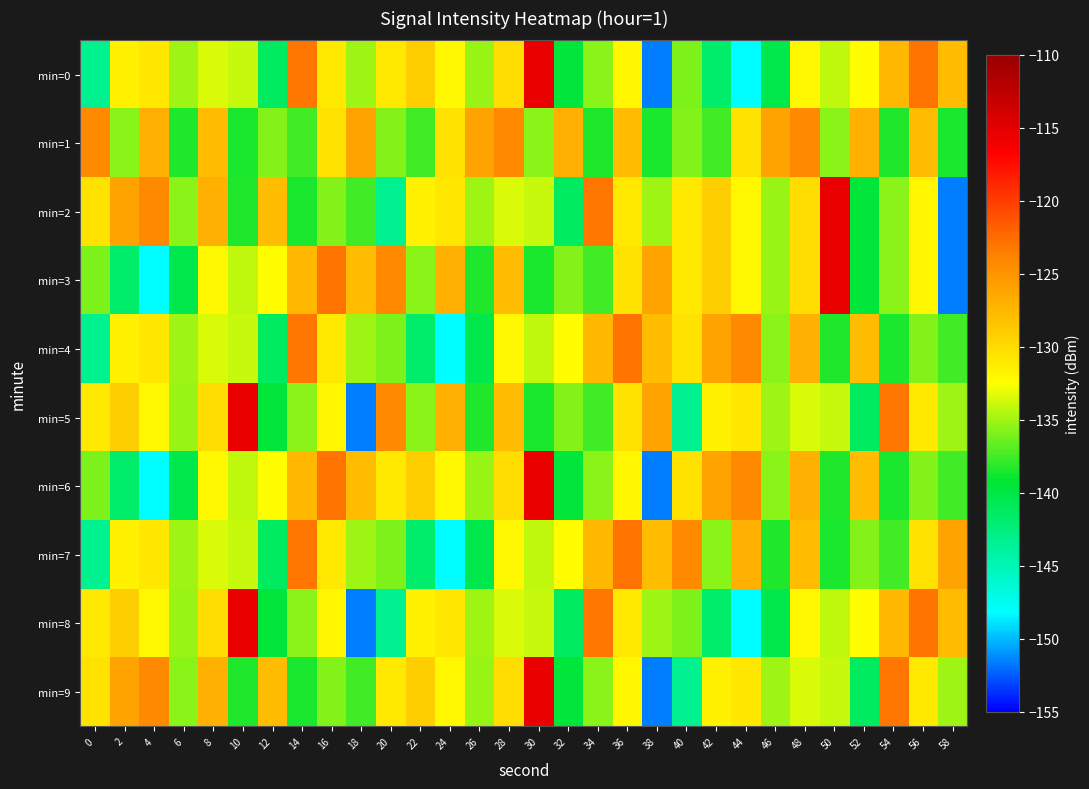

Reading left to right, extract all data points from this chart.

min=0: 0=-143.3	2=-131.5	4=-130.8	6=-135.0	8=-133.5	10=-134.0	12=-141.2	14=-123.2	16=-131.1	18=-135.1	20=-130.9	22=-129.1	24=-132.1	26=-135.3	28=-130.1	30=-115.6	32=-139.7	34=-135.6	36=-131.9	38=-151.6	40=-135.9	42=-141.7	44=-148.3	46=-140.4	48=-132.1	50=-134.2	52=-132.3	54=-127.5	56=-122.9	58=-127.9
min=1: 0=-124.3	2=-135.5	4=-126.9	6=-138.3	8=-127.8	10=-138.5	12=-135.7	14=-137.4	16=-130.6	18=-126.2	20=-135.7	22=-137.4	24=-130.6	26=-126.2	28=-124.3	30=-135.5	32=-126.9	34=-138.3	36=-127.8	38=-138.5	40=-135.7	42=-137.4	44=-130.6	46=-126.2	48=-124.3	50=-135.5	52=-126.9	54=-138.3	56=-127.8	58=-138.5
min=2: 0=-130.6	2=-126.2	4=-124.3	6=-135.5	8=-126.9	10=-138.3	12=-127.8	14=-138.5	16=-135.7	18=-137.4	20=-143.3	22=-131.5	24=-130.8	26=-135.0	28=-133.5	30=-134.0	32=-141.2	34=-123.2	36=-131.1	38=-135.1	40=-130.9	42=-129.1	44=-132.1	46=-135.3	48=-130.1	50=-115.6	52=-139.7	54=-135.6	56=-131.9	58=-151.6
min=3: 0=-135.9	2=-141.7	4=-148.3	6=-140.4	8=-132.1	10=-134.2	12=-132.3	14=-127.5	16=-122.9	18=-127.9	20=-124.3	22=-135.5	24=-126.9	26=-138.3	28=-127.8	30=-138.5	32=-135.7	34=-137.4	36=-130.6	38=-126.2	40=-130.9	42=-129.1	44=-132.1	46=-135.3	48=-130.1	50=-115.6	52=-139.7	54=-135.6	56=-131.9	58=-151.6
min=4: 0=-143.3	2=-131.5	4=-130.8	6=-135.0	8=-133.5	10=-134.0	12=-141.2	14=-123.2	16=-131.1	18=-135.1	20=-135.9	22=-141.7	24=-148.3	26=-140.4	28=-132.1	30=-134.2	32=-132.3	34=-127.5	36=-122.9	38=-127.9	40=-130.6	42=-126.2	44=-124.3	46=-135.5	48=-126.9	50=-138.3	52=-127.8	54=-138.5	56=-135.7	58=-137.4
min=5: 0=-130.9	2=-129.1	4=-132.1	6=-135.3	8=-130.1	10=-115.6	12=-139.7	14=-135.6	16=-131.9	18=-151.6	20=-124.3	22=-135.5	24=-126.9	26=-138.3	28=-127.8	30=-138.5	32=-135.7	34=-137.4	36=-130.6	38=-126.2	40=-143.3	42=-131.5	44=-130.8	46=-135.0	48=-133.5	50=-134.0	52=-141.2	54=-123.2	56=-131.1	58=-135.1
min=6: 0=-135.9	2=-141.7	4=-148.3	6=-140.4	8=-132.1	10=-134.2	12=-132.3	14=-127.5	16=-122.9	18=-127.9	20=-130.9	22=-129.1	24=-132.1	26=-135.3	28=-130.1	30=-115.6	32=-139.7	34=-135.6	36=-131.9	38=-151.6	40=-130.6	42=-126.2	44=-124.3	46=-135.5	48=-126.9	50=-138.3	52=-127.8	54=-138.5	56=-135.7	58=-137.4
min=7: 0=-143.3	2=-131.5	4=-130.8	6=-135.0	8=-133.5	10=-134.0	12=-141.2	14=-123.2	16=-131.1	18=-135.1	20=-135.9	22=-141.7	24=-148.3	26=-140.4	28=-132.1	30=-134.2	32=-132.3	34=-127.5	36=-122.9	38=-127.9	40=-124.3	42=-135.5	44=-126.9	46=-138.3	48=-127.8	50=-138.5	52=-135.7	54=-137.4	56=-130.6	58=-126.2
min=8: 0=-130.9	2=-129.1	4=-132.1	6=-135.3	8=-130.1	10=-115.6	12=-139.7	14=-135.6	16=-131.9	18=-151.6	20=-143.3	22=-131.5	24=-130.8	26=-135.0	28=-133.5	30=-134.0	32=-141.2	34=-123.2	36=-131.1	38=-135.1	40=-135.9	42=-141.7	44=-148.3	46=-140.4	48=-132.1	50=-134.2	52=-132.3	54=-127.5	56=-122.9	58=-127.9
min=9: 0=-130.6	2=-126.2	4=-124.3	6=-135.5	8=-126.9	10=-138.3	12=-127.8	14=-138.5	16=-135.7	18=-137.4	20=-130.9	22=-129.1	24=-132.1	26=-135.3	28=-130.1	30=-115.6	32=-139.7	34=-135.6	36=-131.9	38=-151.6	40=-143.3	42=-131.5	44=-130.8	46=-135.0	48=-133.5	50=-134.0	52=-141.2	54=-123.2	56=-131.1	58=-135.1